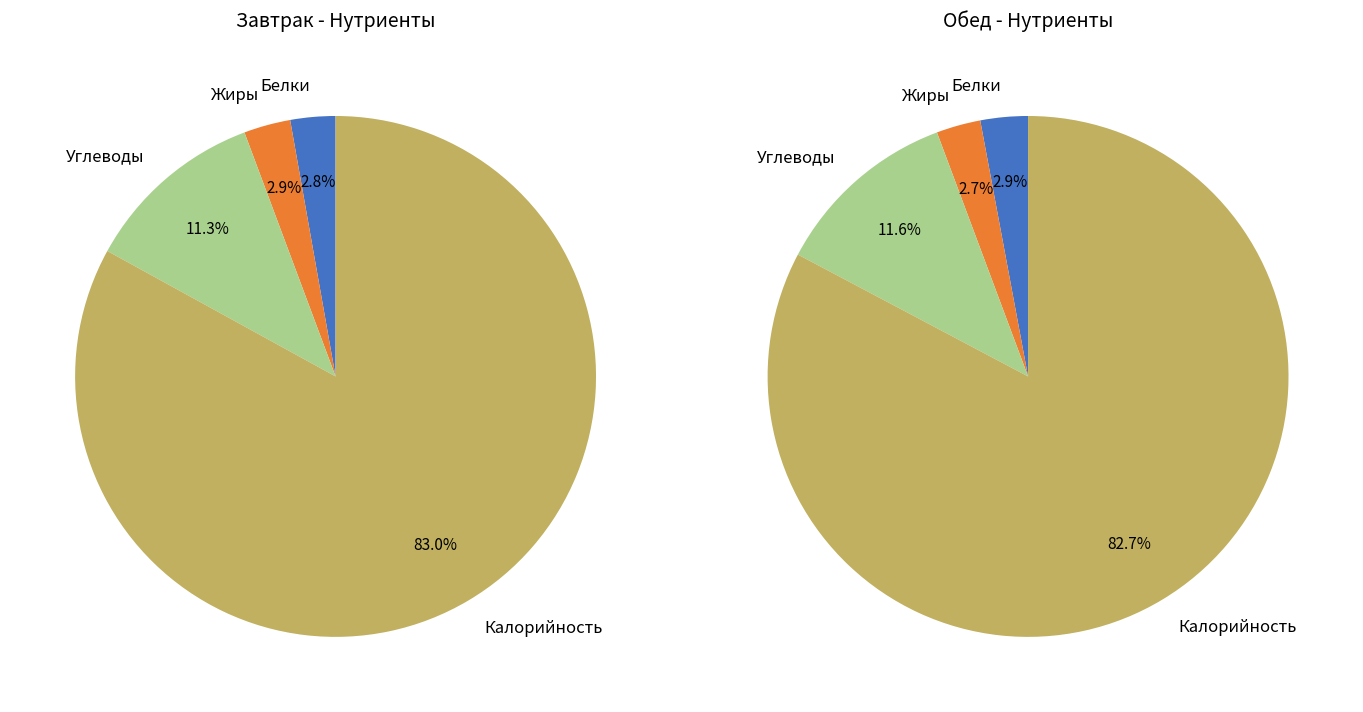

True or false: Углеводы accounts for 26% of the total.

False